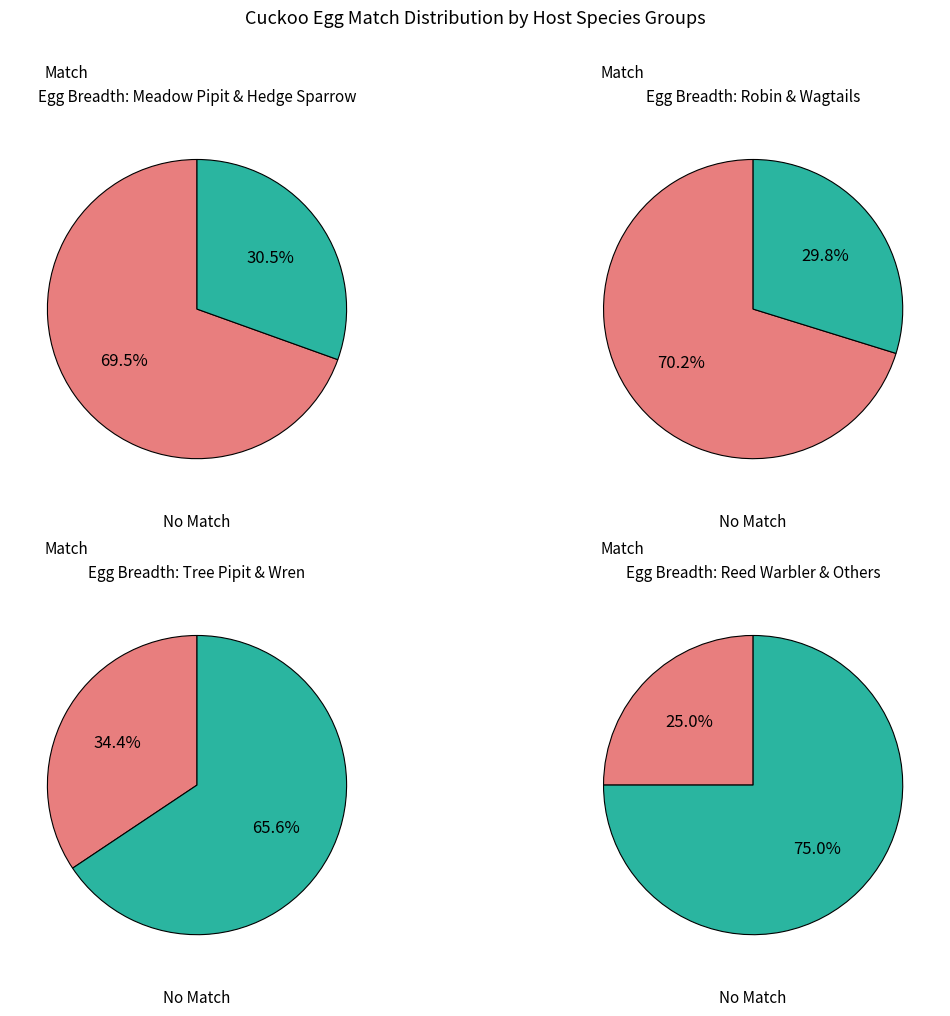

Is it true that wren is 22% of the pie?

False